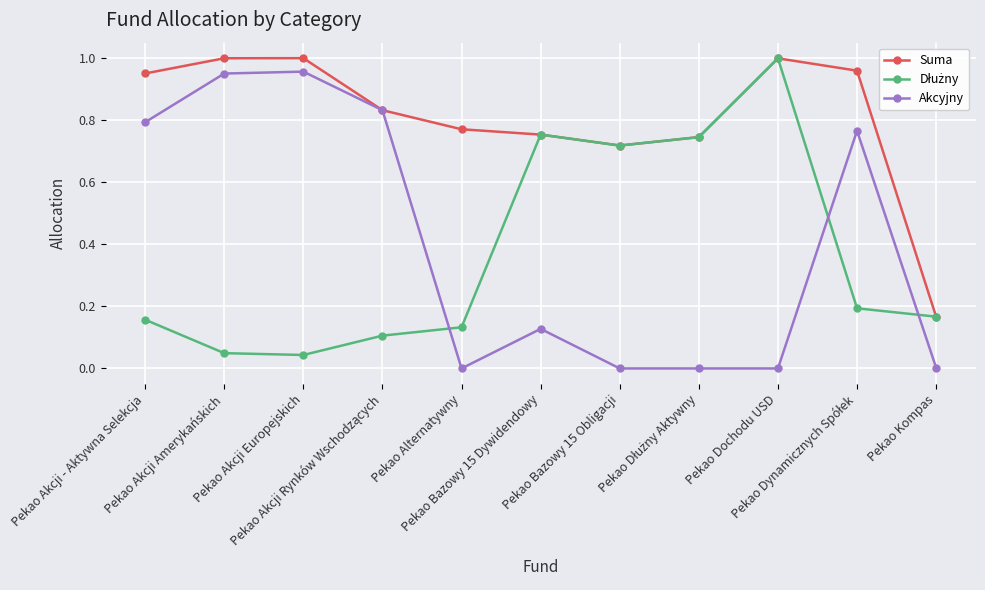

What is the label of the 7th point from the left?

Pekao Bazowy 15 Obligacji